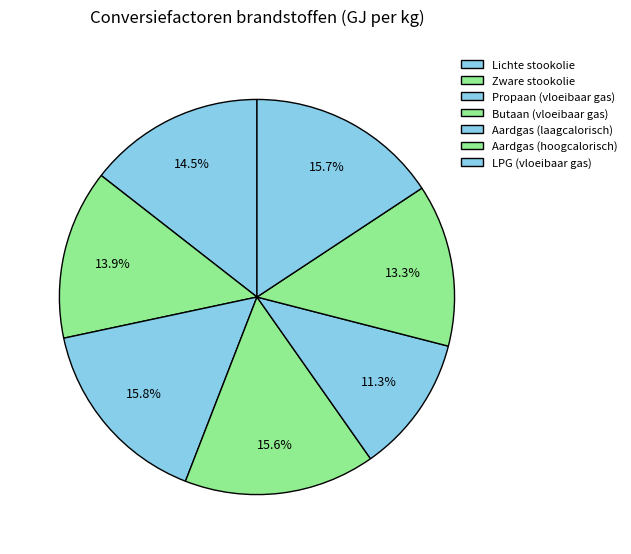

What percentage is the Lichte stookolie slice, to the nearest percent?

14%